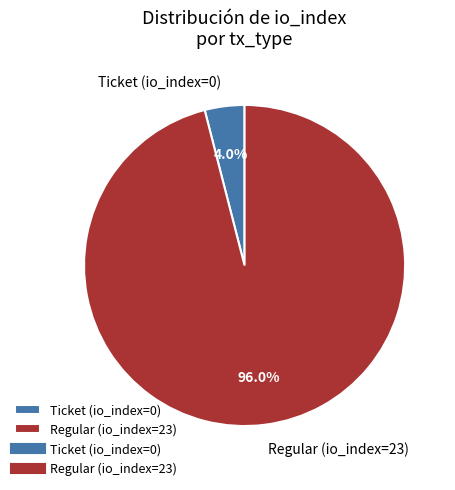

Which has a higher value, Regular (io_index=23) or Ticket (io_index=0)?

Regular (io_index=23)